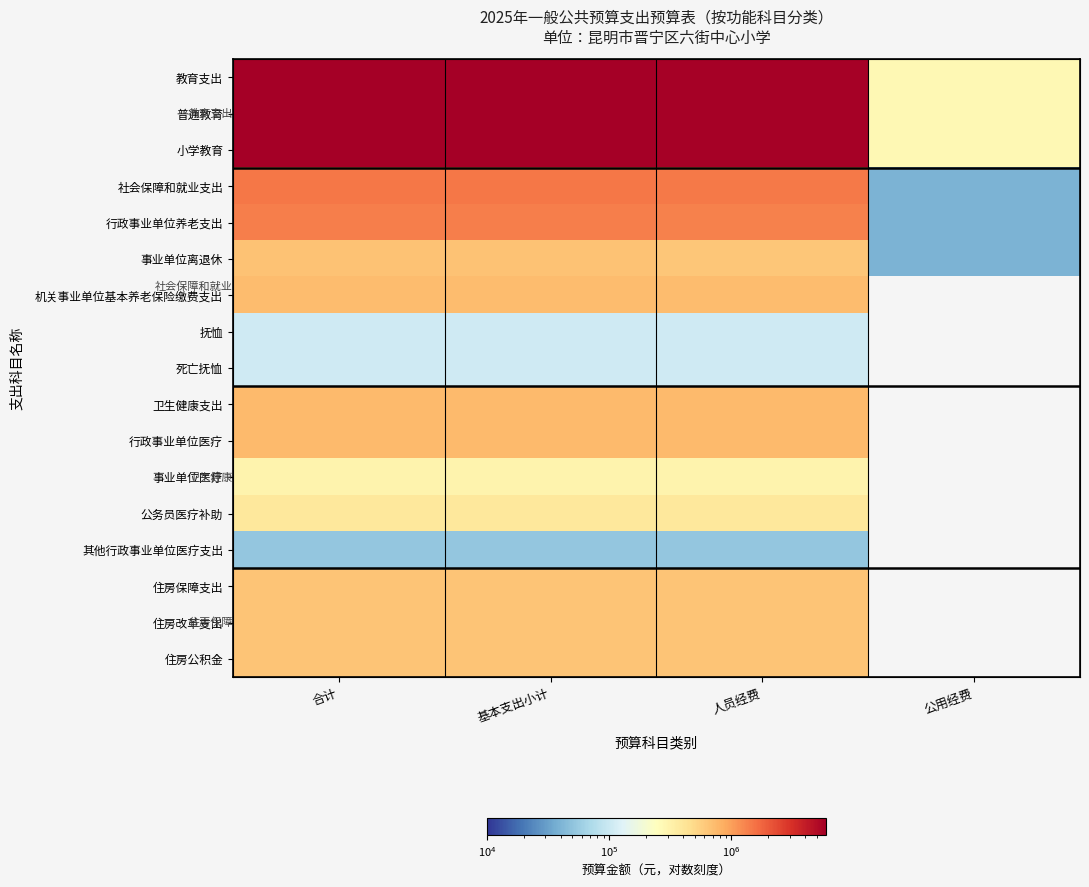

What is the minimum value shown in the chart?

39600.0